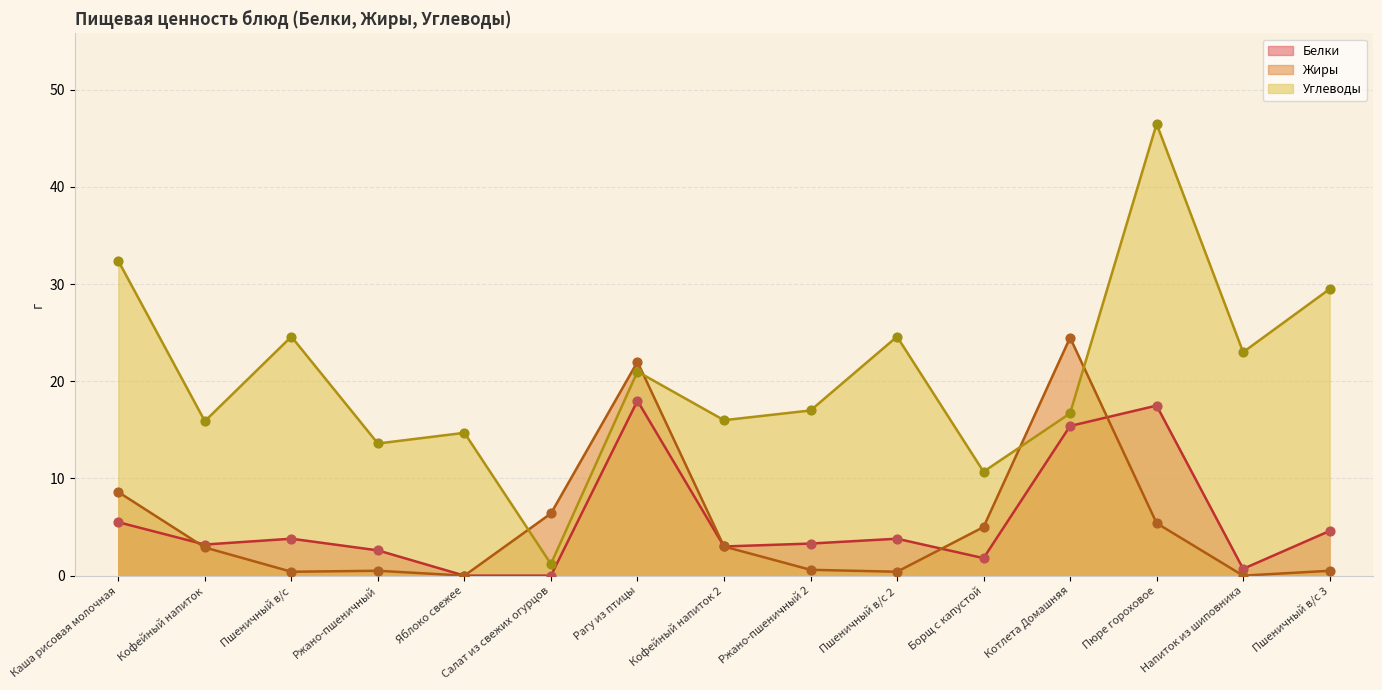

At how many categories does at least one series exceed 26?

3